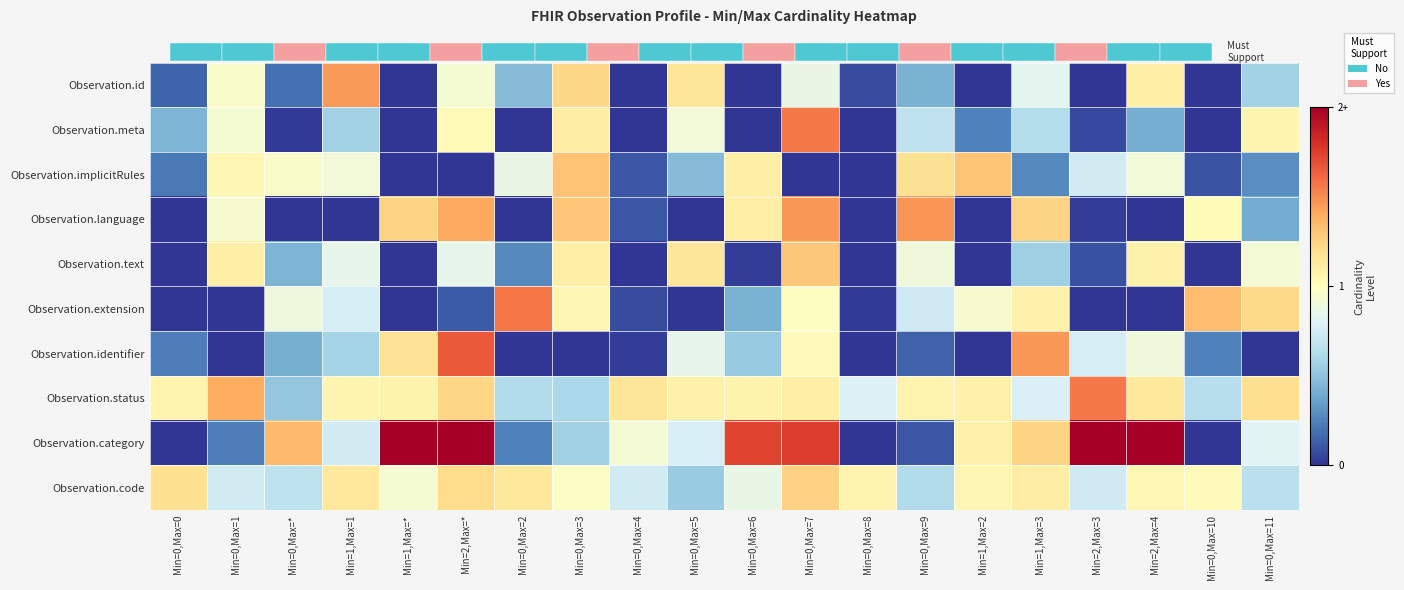

Reading left to right, extract all data points from this chart.

Observation.id: Min=0,Max=0=0.1	Min=0,Max=1=1.0	Min=0,Max=*=0.2	Min=1,Max=1=1.5	Min=1,Max=*=0.0	Min=2,Max=*=0.9	Min=0,Max=2=0.5	Min=0,Max=3=1.2	Min=0,Max=4=0.0	Min=0,Max=5=1.2	Min=0,Max=6=0.0	Min=0,Max=7=0.9	Min=0,Max=8=0.1	Min=0,Max=9=0.4	Min=1,Max=2=0.0	Min=1,Max=3=0.8	Min=2,Max=3=0.0	Min=2,Max=4=1.1	Min=0,Max=10=0.0	Min=0,Max=11=0.6
Observation.meta: Min=0,Max=0=0.4	Min=0,Max=1=0.9	Min=0,Max=*=0.0	Min=1,Max=1=0.6	Min=1,Max=*=0.0	Min=2,Max=*=1.0	Min=0,Max=2=0.0	Min=0,Max=3=1.1	Min=0,Max=4=0.0	Min=0,Max=5=0.9	Min=0,Max=6=0.0	Min=0,Max=7=1.6	Min=0,Max=8=0.0	Min=0,Max=9=0.7	Min=1,Max=2=0.2	Min=1,Max=3=0.6	Min=2,Max=3=0.1	Min=2,Max=4=0.4	Min=0,Max=10=0.0	Min=0,Max=11=1.1
Observation.implicitRules: Min=0,Max=0=0.2	Min=0,Max=1=1.1	Min=0,Max=*=1.0	Min=1,Max=1=0.9	Min=1,Max=*=0.0	Min=2,Max=*=0.0	Min=0,Max=2=0.9	Min=0,Max=3=1.3	Min=0,Max=4=0.1	Min=0,Max=5=0.5	Min=0,Max=6=1.1	Min=0,Max=7=0.0	Min=0,Max=8=0.0	Min=0,Max=9=1.2	Min=1,Max=2=1.3	Min=1,Max=3=0.3	Min=2,Max=3=0.7	Min=2,Max=4=0.9	Min=0,Max=10=0.1	Min=0,Max=11=0.3
Observation.language: Min=0,Max=0=0.0	Min=0,Max=1=0.9	Min=0,Max=*=0.0	Min=1,Max=1=0.0	Min=1,Max=*=1.2	Min=2,Max=*=1.4	Min=0,Max=2=0.0	Min=0,Max=3=1.3	Min=0,Max=4=0.1	Min=0,Max=5=0.0	Min=0,Max=6=1.1	Min=0,Max=7=1.5	Min=0,Max=8=0.0	Min=0,Max=9=1.5	Min=1,Max=2=0.0	Min=1,Max=3=1.2	Min=2,Max=3=0.0	Min=2,Max=4=0.0	Min=0,Max=10=1.0	Min=0,Max=11=0.4
Observation.text: Min=0,Max=0=0.0	Min=0,Max=1=1.1	Min=0,Max=*=0.4	Min=1,Max=1=0.8	Min=1,Max=*=0.0	Min=2,Max=*=0.8	Min=0,Max=2=0.3	Min=0,Max=3=1.1	Min=0,Max=4=0.0	Min=0,Max=5=1.2	Min=0,Max=6=0.0	Min=0,Max=7=1.3	Min=0,Max=8=0.0	Min=0,Max=9=0.9	Min=1,Max=2=0.0	Min=1,Max=3=0.6	Min=2,Max=3=0.1	Min=2,Max=4=1.1	Min=0,Max=10=0.0	Min=0,Max=11=0.9
Observation.extension: Min=0,Max=0=0.0	Min=0,Max=1=0.0	Min=0,Max=*=0.9	Min=1,Max=1=0.8	Min=1,Max=*=0.0	Min=2,Max=*=0.1	Min=0,Max=2=1.6	Min=0,Max=3=1.1	Min=0,Max=4=0.1	Min=0,Max=5=0.0	Min=0,Max=6=0.4	Min=0,Max=7=1.0	Min=0,Max=8=0.0	Min=0,Max=9=0.7	Min=1,Max=2=0.9	Min=1,Max=3=1.1	Min=2,Max=3=0.0	Min=2,Max=4=0.0	Min=0,Max=10=1.3	Min=0,Max=11=1.2
Observation.identifier: Min=0,Max=0=0.2	Min=0,Max=1=0.0	Min=0,Max=*=0.4	Min=1,Max=1=0.6	Min=1,Max=*=1.2	Min=2,Max=*=1.7	Min=0,Max=2=0.0	Min=0,Max=3=0.0	Min=0,Max=4=0.0	Min=0,Max=5=0.8	Min=0,Max=6=0.5	Min=0,Max=7=1.0	Min=0,Max=8=0.0	Min=0,Max=9=0.1	Min=1,Max=2=0.0	Min=1,Max=3=1.5	Min=2,Max=3=0.8	Min=2,Max=4=0.9	Min=0,Max=10=0.2	Min=0,Max=11=0.0
Observation.status: Min=0,Max=0=1.1	Min=0,Max=1=1.4	Min=0,Max=*=0.5	Min=1,Max=1=1.1	Min=1,Max=*=1.1	Min=2,Max=*=1.2	Min=0,Max=2=0.6	Min=0,Max=3=0.6	Min=0,Max=4=1.2	Min=0,Max=5=1.1	Min=0,Max=6=1.1	Min=0,Max=7=1.1	Min=0,Max=8=0.8	Min=0,Max=9=1.1	Min=1,Max=2=1.1	Min=1,Max=3=0.8	Min=2,Max=3=1.6	Min=2,Max=4=1.1	Min=0,Max=10=0.6	Min=0,Max=11=1.2
Observation.category: Min=0,Max=0=0.0	Min=0,Max=1=0.2	Min=0,Max=*=1.3	Min=1,Max=1=0.8	Min=1,Max=*=2.0	Min=2,Max=*=2.0	Min=0,Max=2=0.2	Min=0,Max=3=0.6	Min=0,Max=4=0.9	Min=0,Max=5=0.8	Min=0,Max=6=1.7	Min=0,Max=7=1.8	Min=0,Max=8=0.0	Min=0,Max=9=0.1	Min=1,Max=2=1.1	Min=1,Max=3=1.2	Min=2,Max=3=2.0	Min=2,Max=4=2.0	Min=0,Max=10=0.0	Min=0,Max=11=0.8
Observation.code: Min=0,Max=0=1.2	Min=0,Max=1=0.7	Min=0,Max=*=0.7	Min=1,Max=1=1.1	Min=1,Max=*=0.9	Min=2,Max=*=1.2	Min=0,Max=2=1.1	Min=0,Max=3=1.0	Min=0,Max=4=0.7	Min=0,Max=5=0.5	Min=0,Max=6=0.9	Min=0,Max=7=1.3	Min=0,Max=8=1.1	Min=0,Max=9=0.6	Min=1,Max=2=1.1	Min=1,Max=3=1.1	Min=2,Max=3=0.7	Min=2,Max=4=1.0	Min=0,Max=10=1.0	Min=0,Max=11=0.7